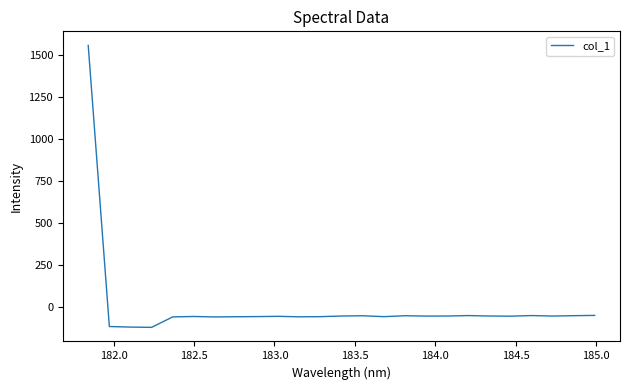

What is the average value?

4.5